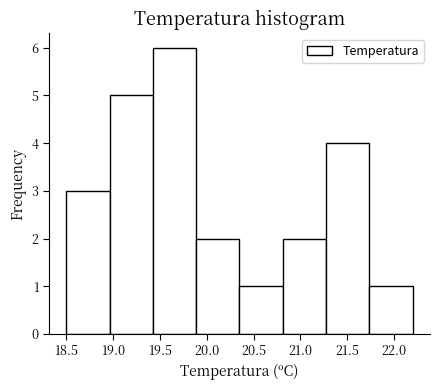

Reading left to right, list every bar in this chart as the range it spans on the x-axis followed by its height. Neither the bar edges nor the heights are printed on the chart, so give them approximately, as read against the axes.

18.50 to 18.95: 3
18.95 to 19.45: 5
19.45 to 19.90: 6
19.90 to 20.35: 2
20.35 to 20.80: 1
20.80 to 21.30: 2
21.30 to 21.75: 4
21.75 to 22.20: 1